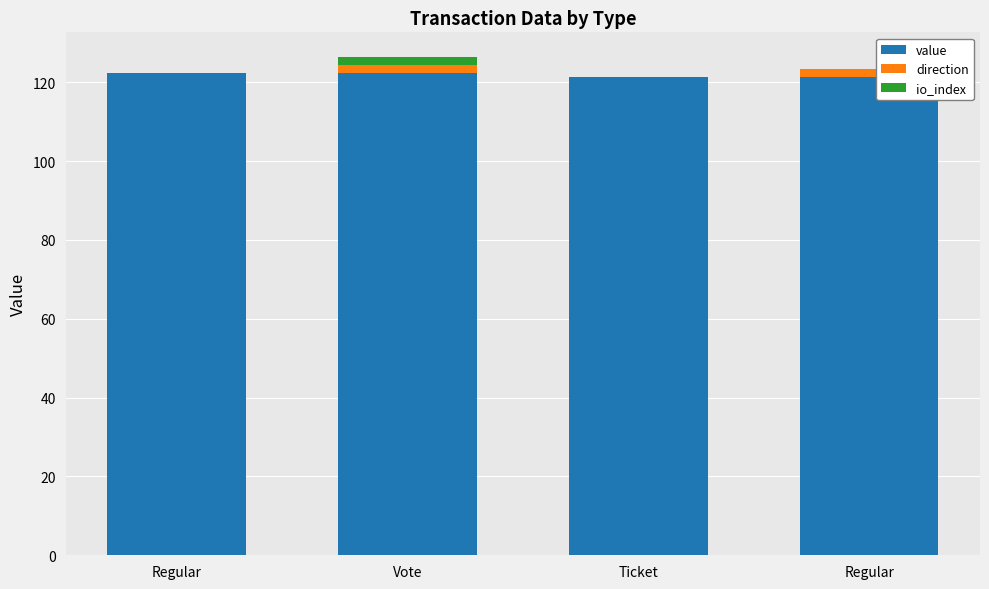

How many data points does each series have?

4